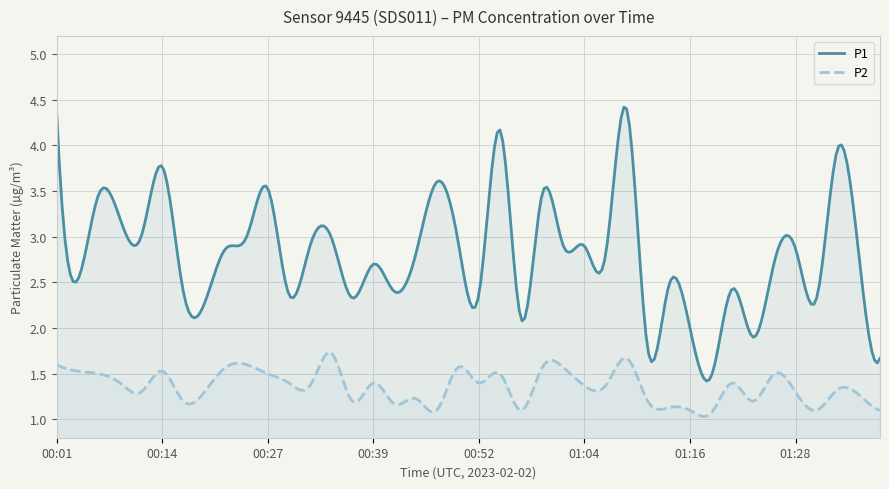

What is the difference between the highest and lowest values at 00:52?

1.0